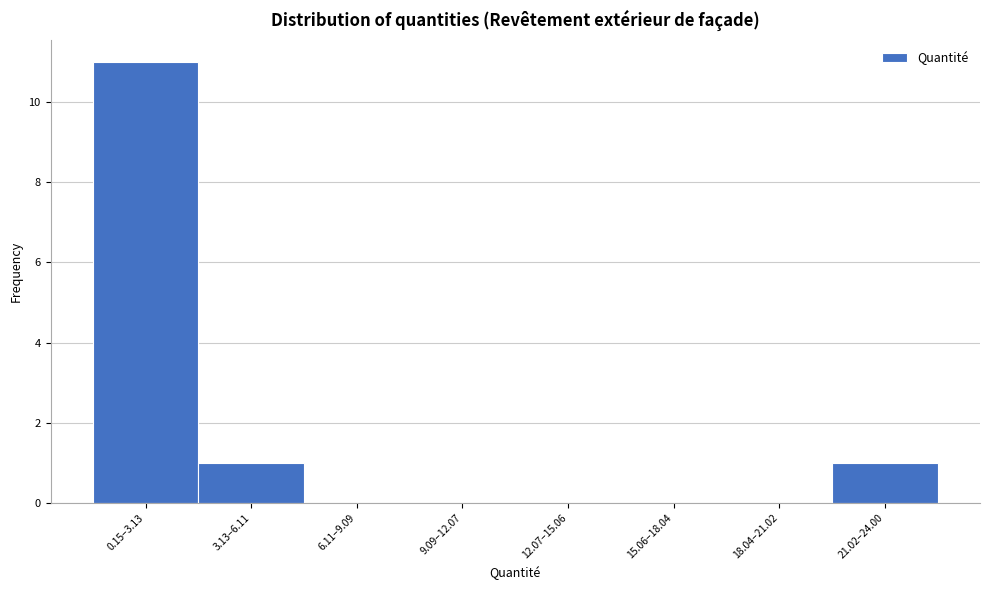

Reading left to right, what are all the values shown in this chart?

0.15–3.13=11	3.13–6.11=1	6.11–9.09=0	9.09–12.07=0	12.07–15.06=0	15.06–18.04=0	18.04–21.02=0	21.02–24.00=1